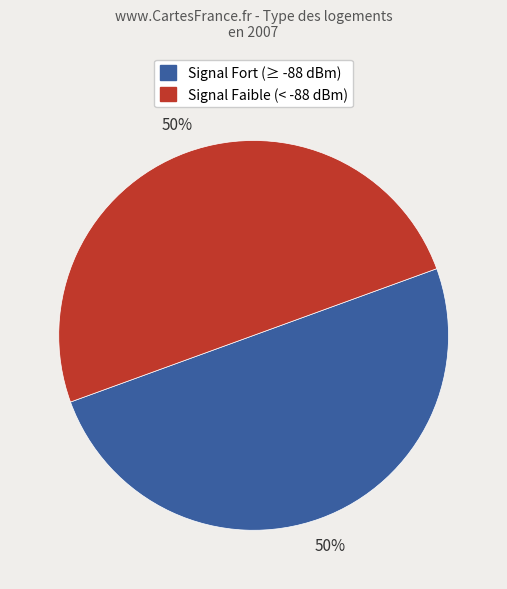

To the nearest percent, what portion does Signal Fort (≥ -88 dBm) represent?

50%